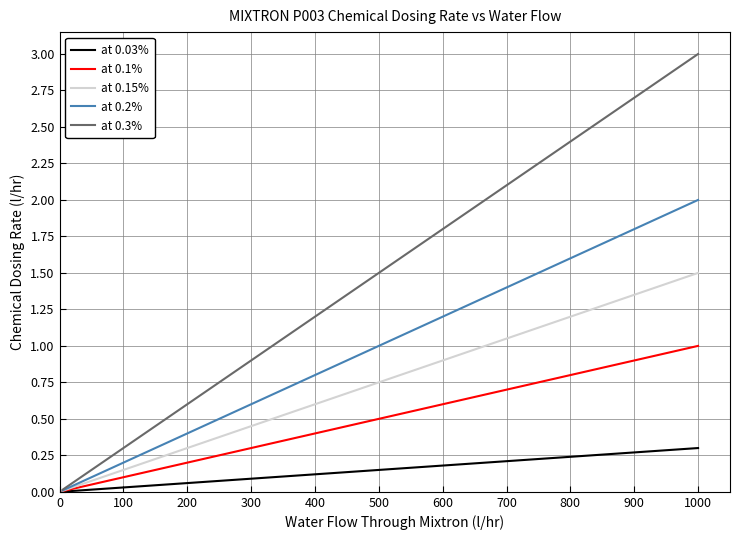

What is the greatest value displayed?

3.0